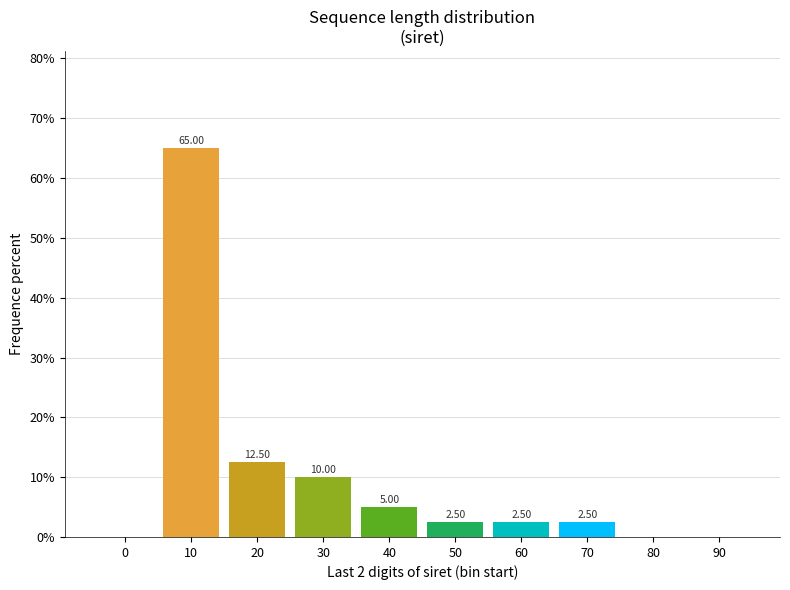

What is the sum of the values at 0 and 60?

2.5